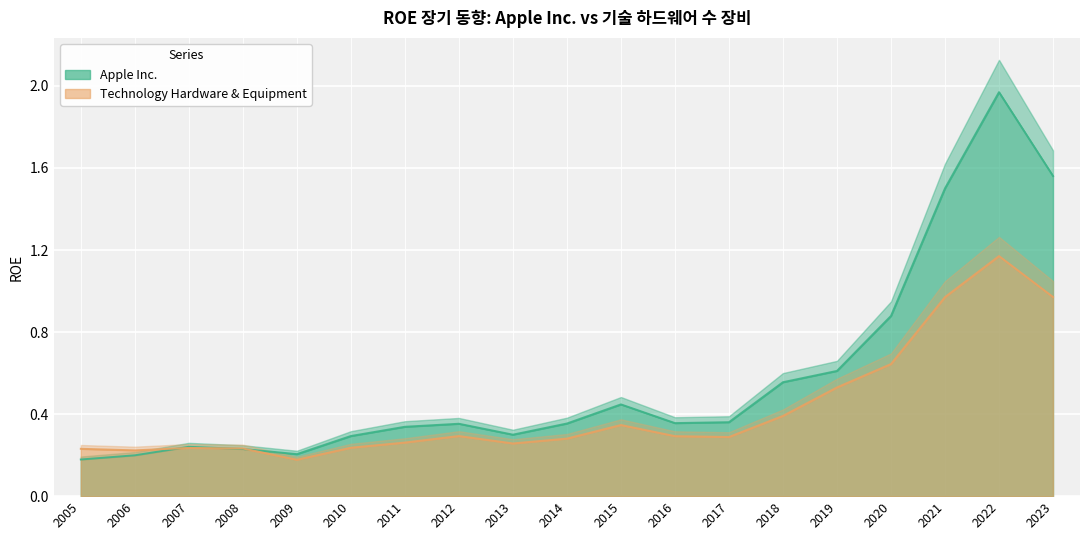

Is the value of Technology Hardware & Equipment at 2014 greater than the value of Apple Inc. at 2015?

No